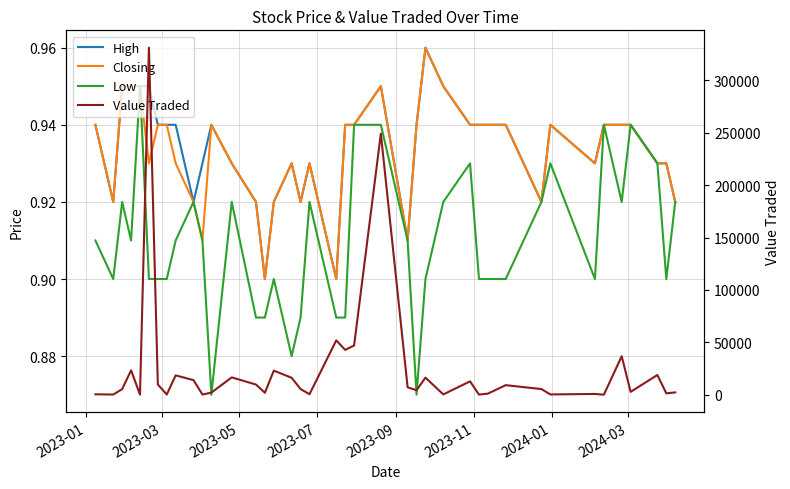

Rank the series at 2023-01 from highest to lowest value.

Value Traded, High, Closing, Low